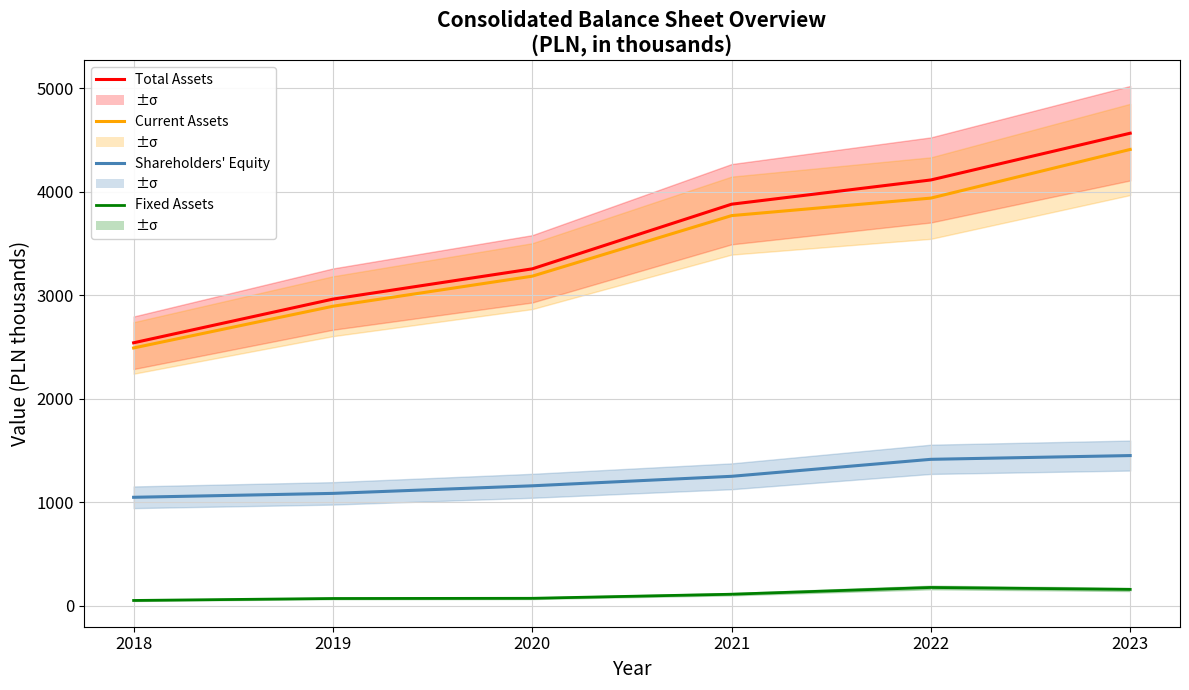

At which label is Total Assets closest to 3551?

2020